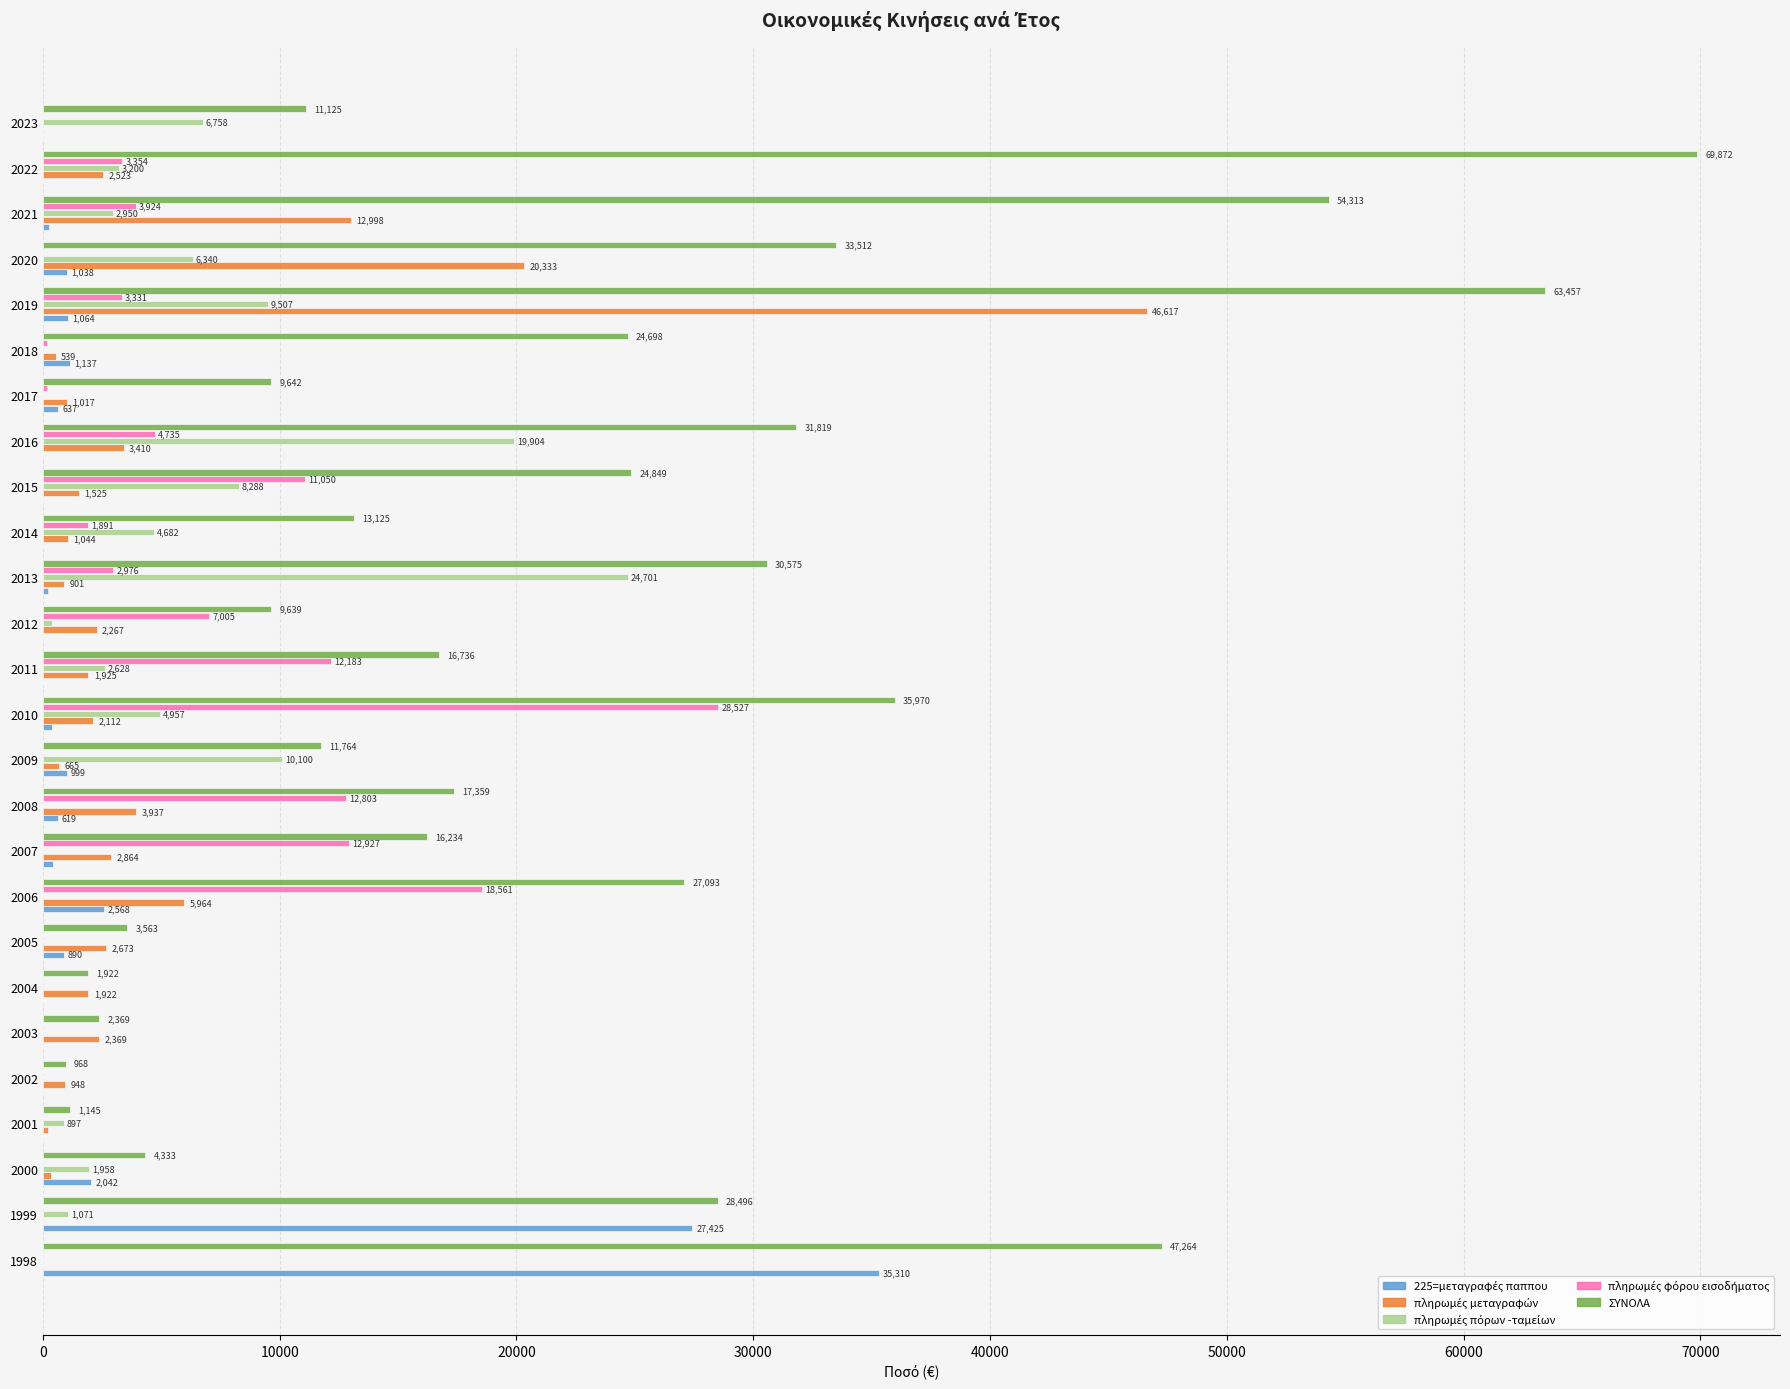

Which label corresponds to the largest value in the chart?

2022